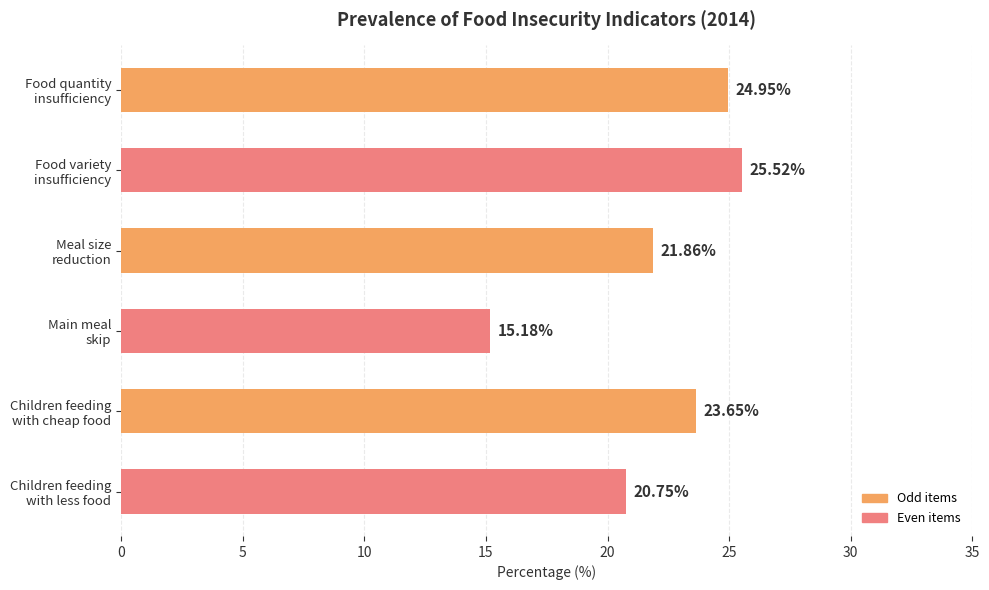

Does the chart contain any negative values?

No